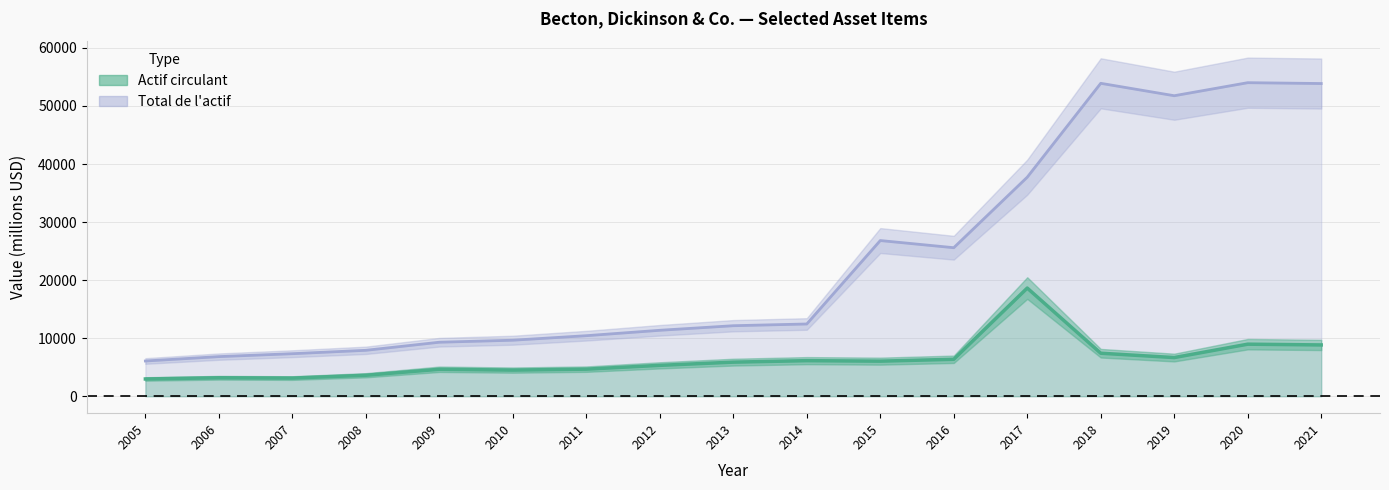

Reading left to right, list all the values displayed in this chart.

Actif circulant: 2005=2975	2006=3185	2007=3131	2008=3615	2009=4647	2010=4505	2011=4668	2012=5322	2013=5873	2014=6131	2015=6045	2016=6367	2017=18633	2018=7411	2019=6664	2020=8969	2021=8838
Total de l'actif: 2005=6072	2006=6825	2007=7329	2008=7913	2009=9305	2010=9651	2011=10430	2012=11361	2013=12149	2014=12447	2015=26820	2016=25586	2017=37734	2018=53904	2019=51765	2020=54012	2021=53866